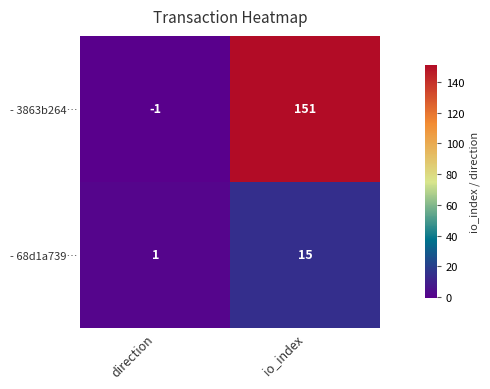

How many categories are shown in the chart?

2